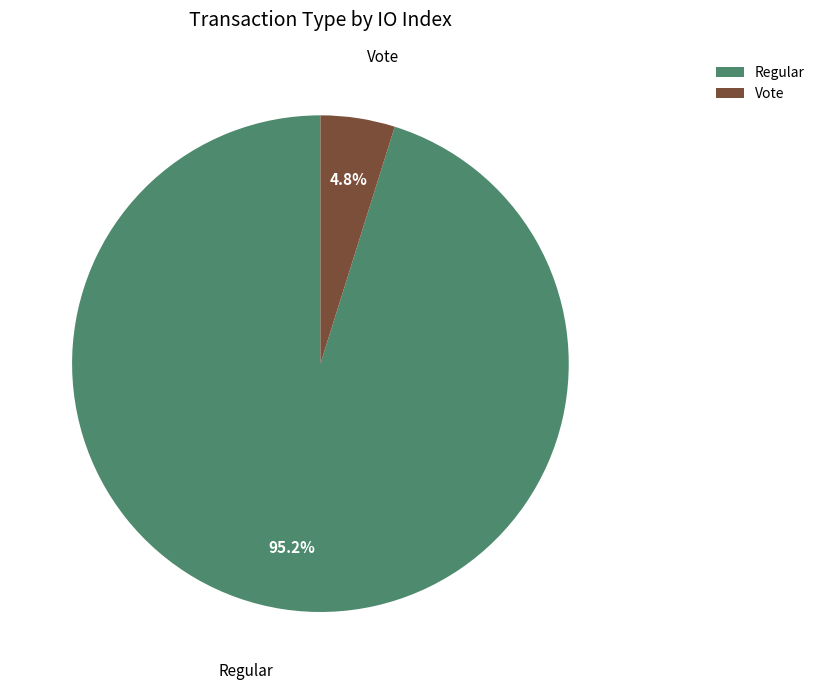

Between Vote and Regular, which is larger?

Regular